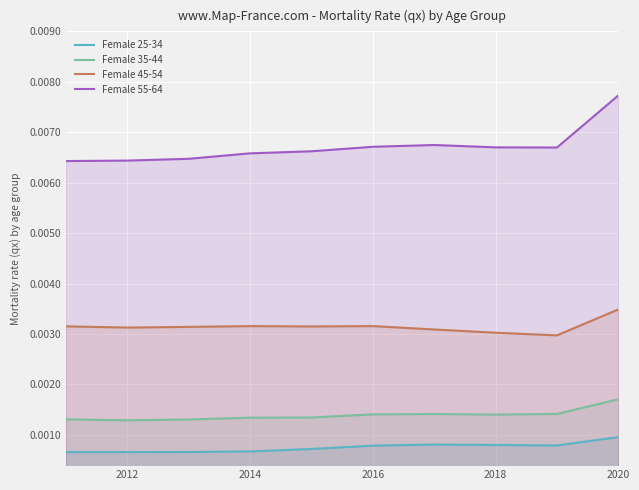

At which category is the sum across all series the highest?

2020